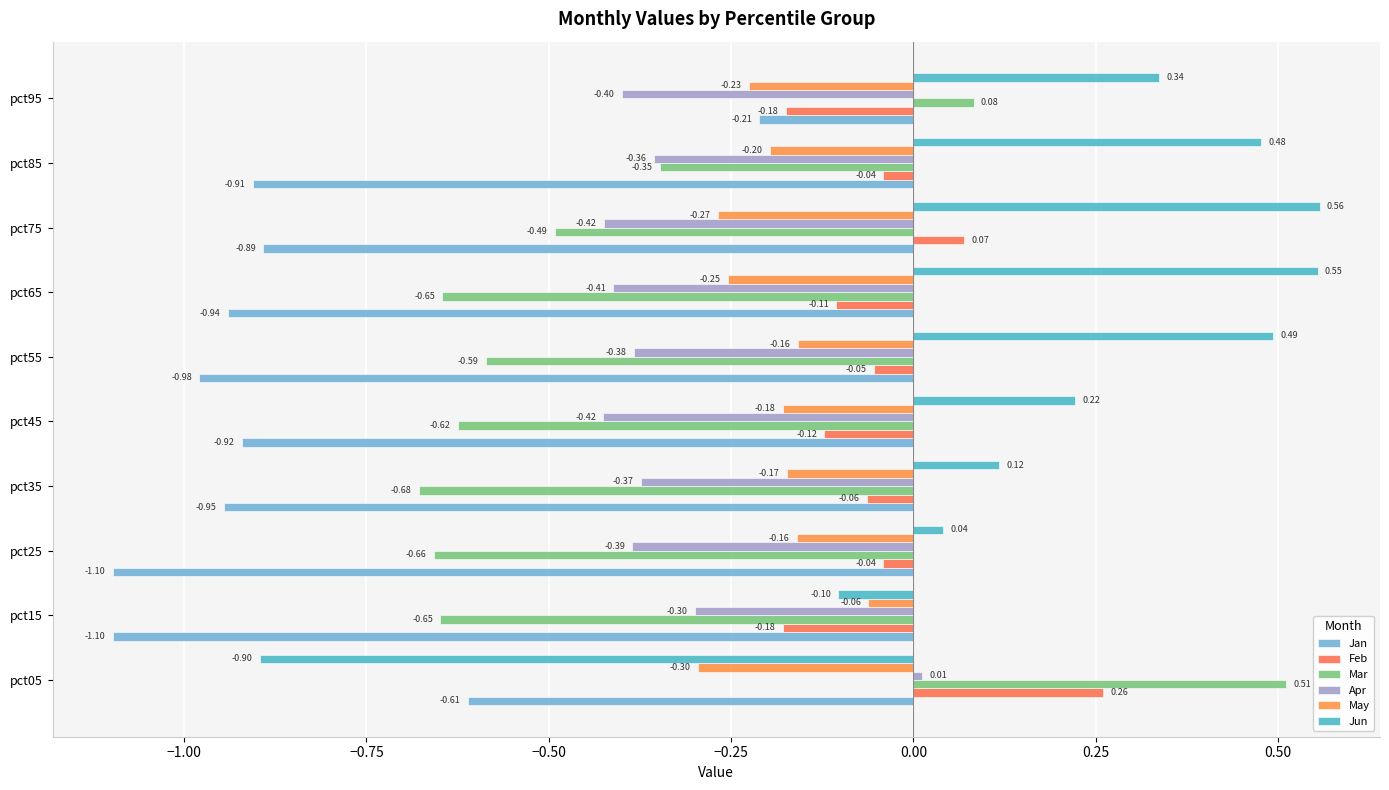

How many distinct data groups are displayed?

6